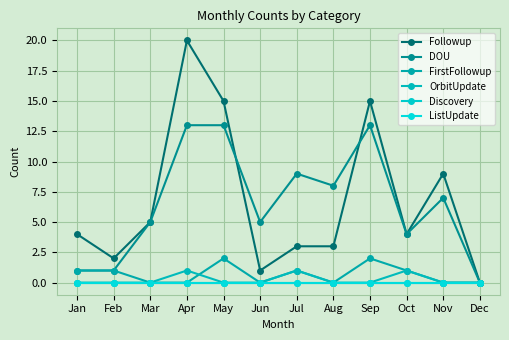

True or false: OrbitUpdate and Followup intersect in this chart.

False